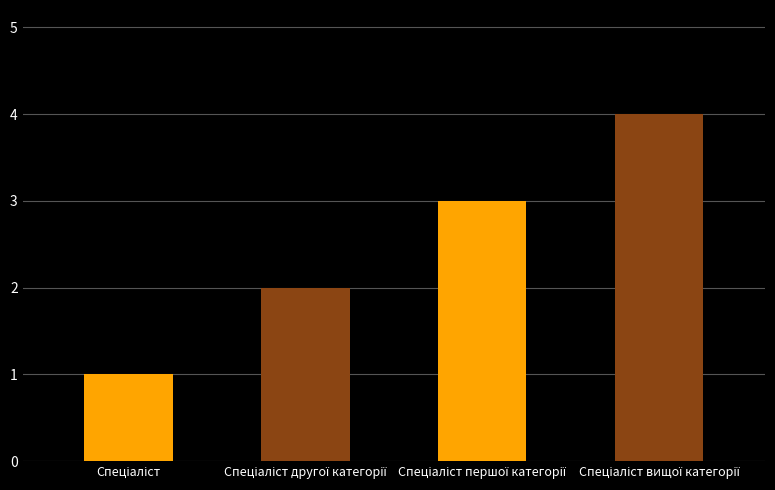

What is the difference between the maximum and minimum values?

3